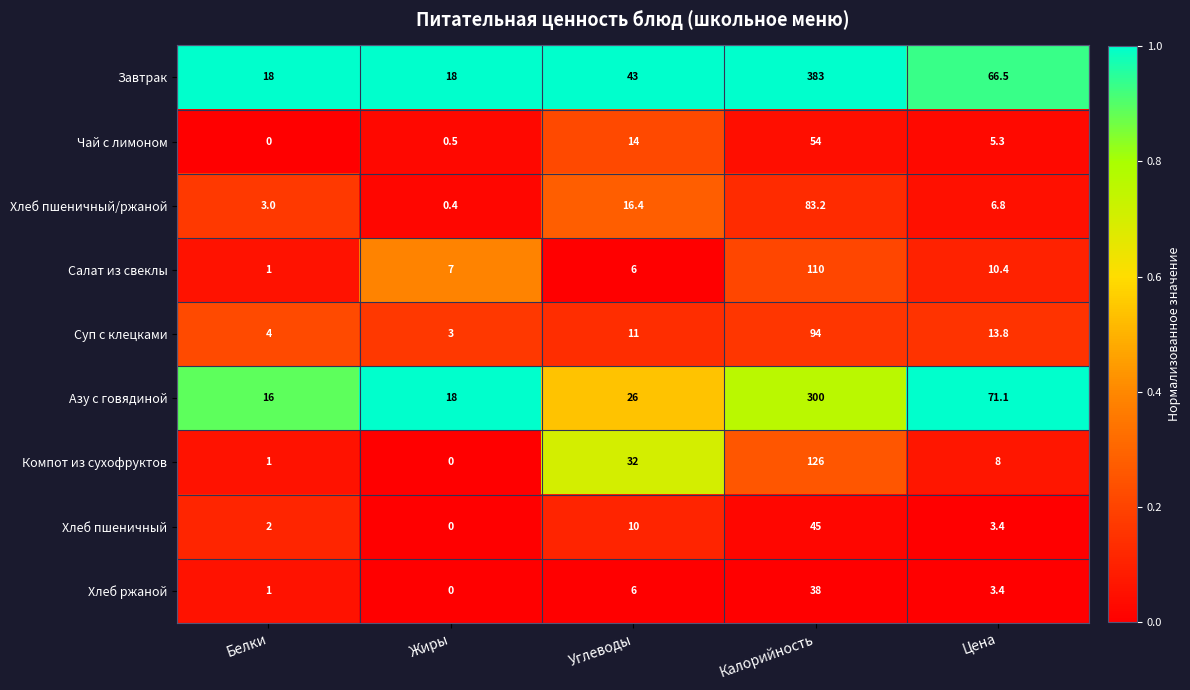

What is the maximum value shown in the chart?

383.0